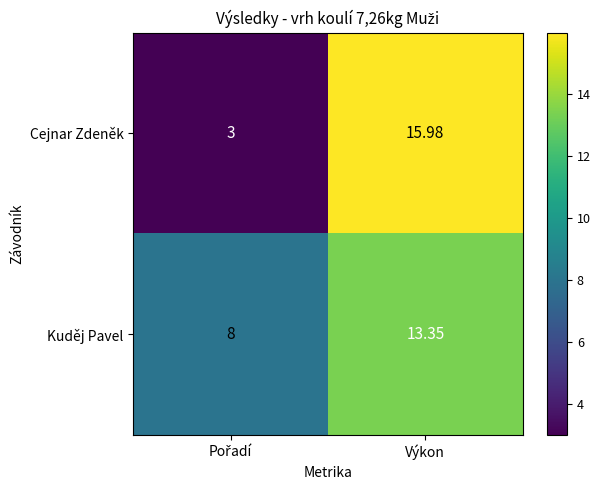

How many series are shown in this chart?

2